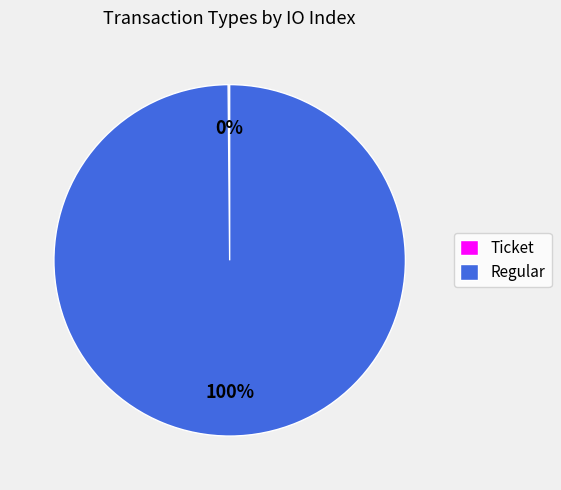

To the nearest percent, what is the average slice percentage?

50%